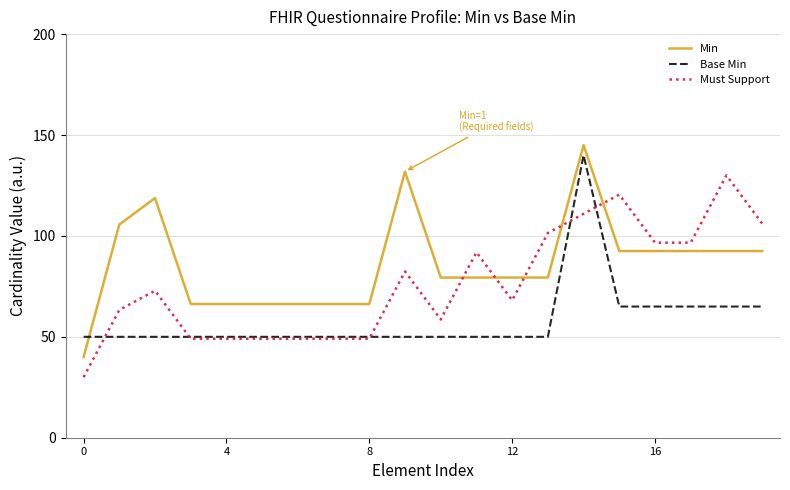

True or false: Base Min and Must Support cross at least once.

True